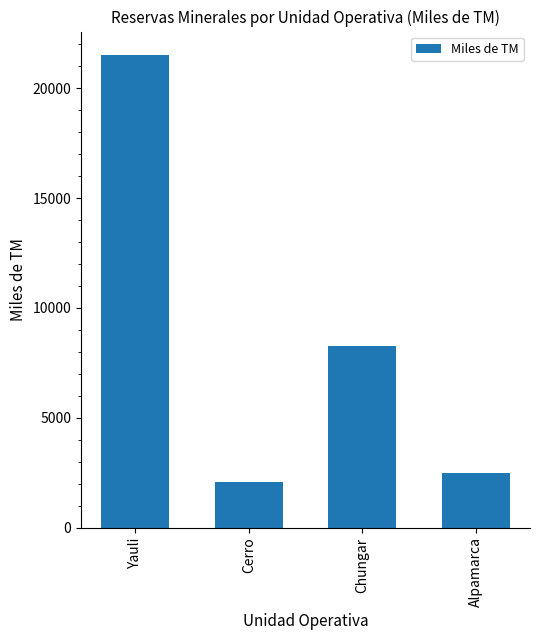

What is the label of the 4th bar from the right?

Yauli